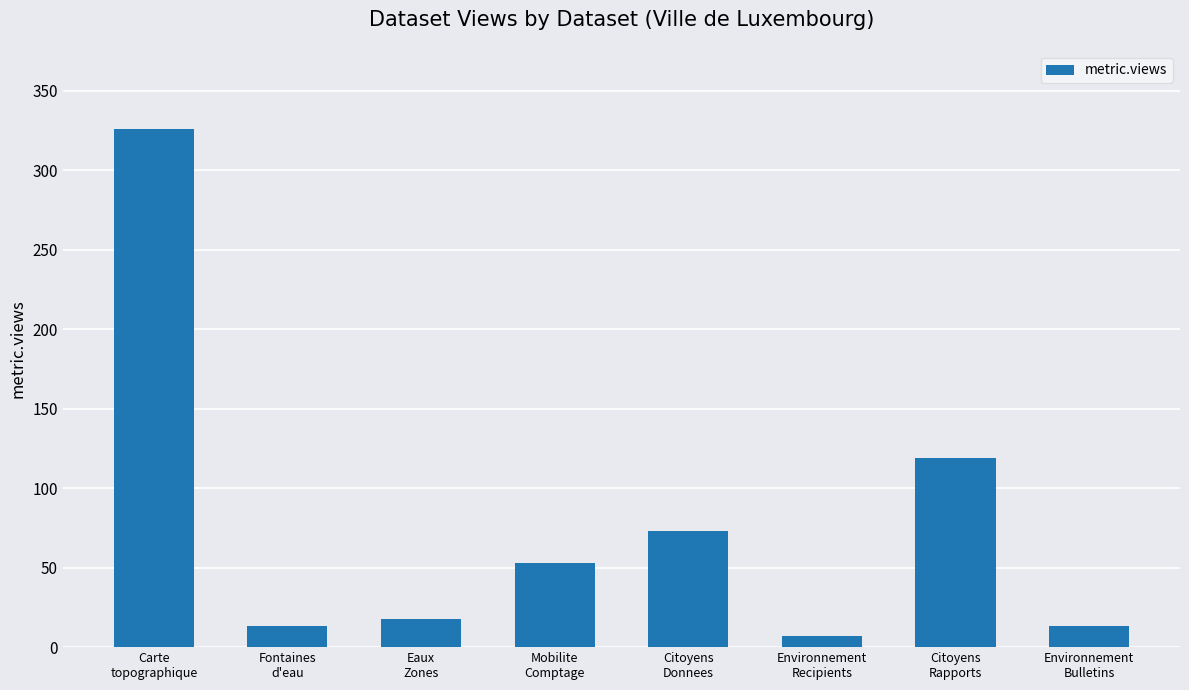

What is the average value?

78